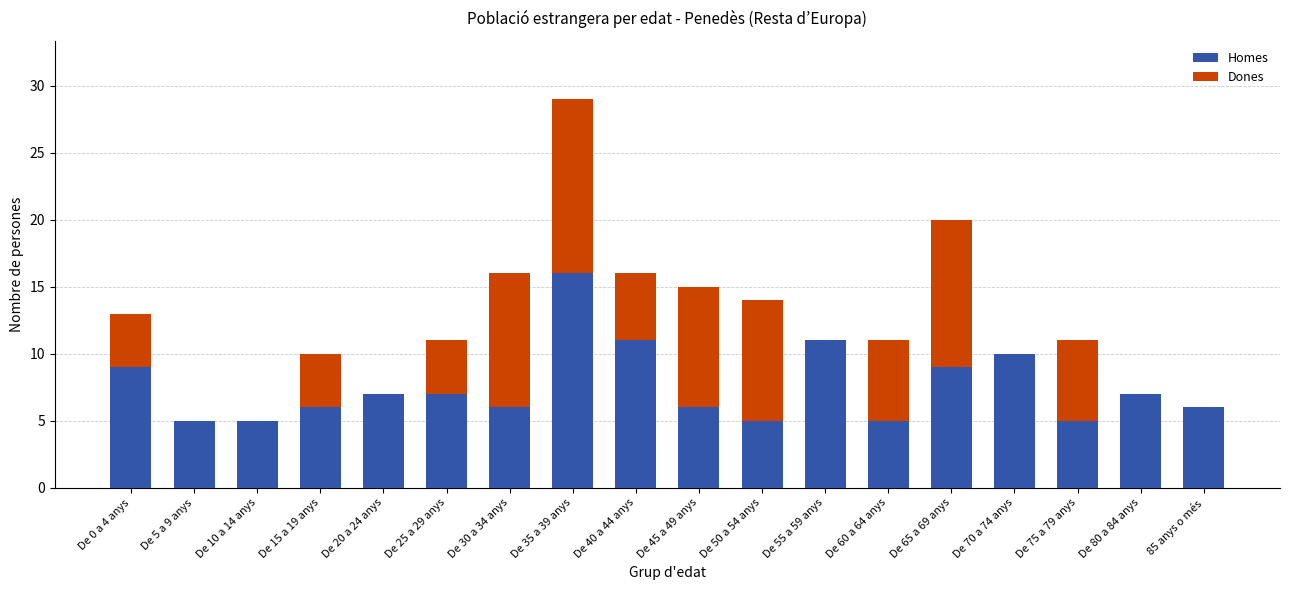

At which category is the sum across all series the highest?

De 35 a 39 anys